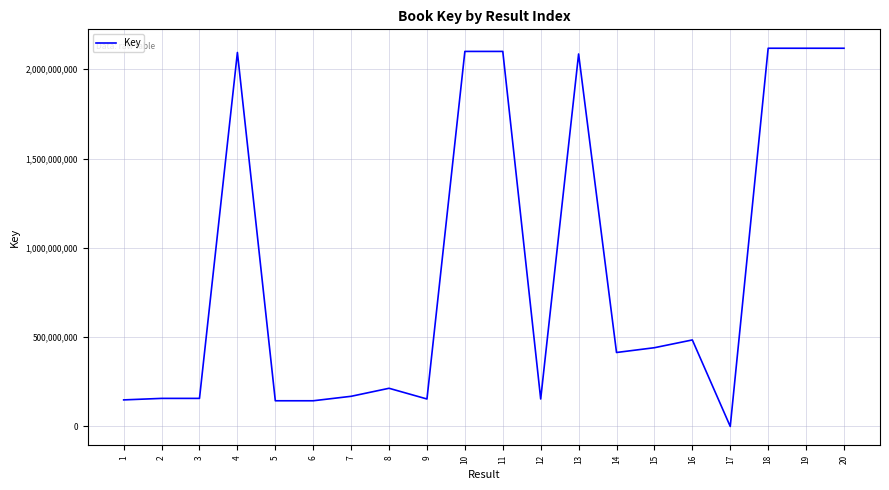

Count the number of data series in this chart.

1